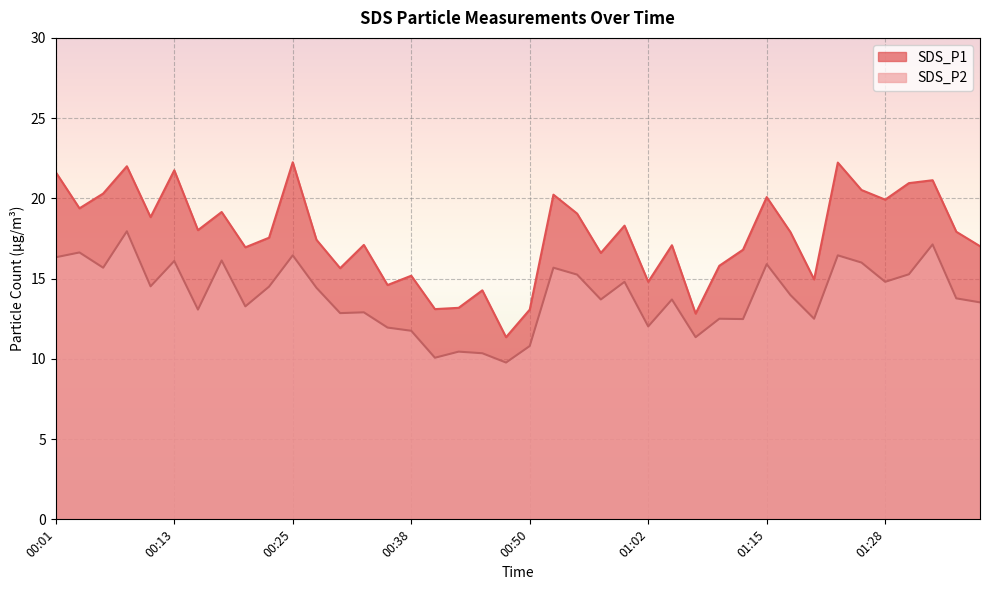

At which category is the sum across all series the highest?

00:08